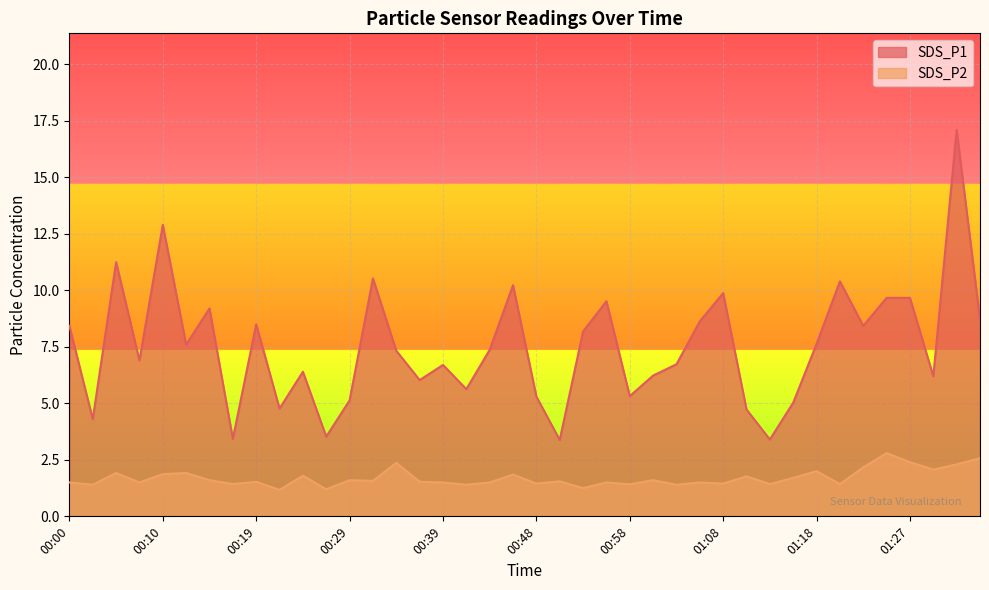

At which label does SDS_P2 reach its peak?

01:25